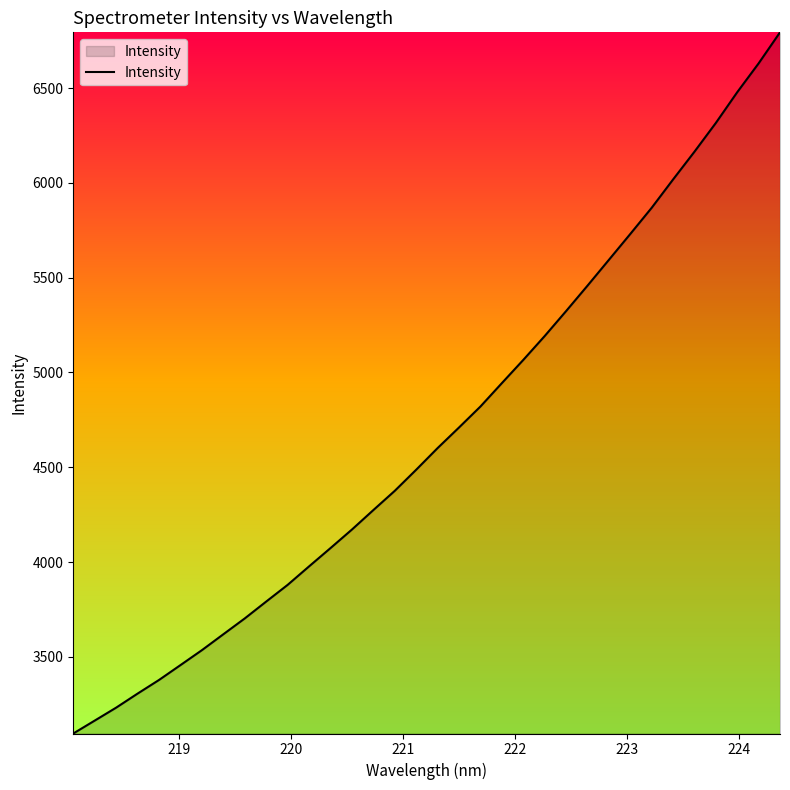

What is the greatest value displayed?

6794.8